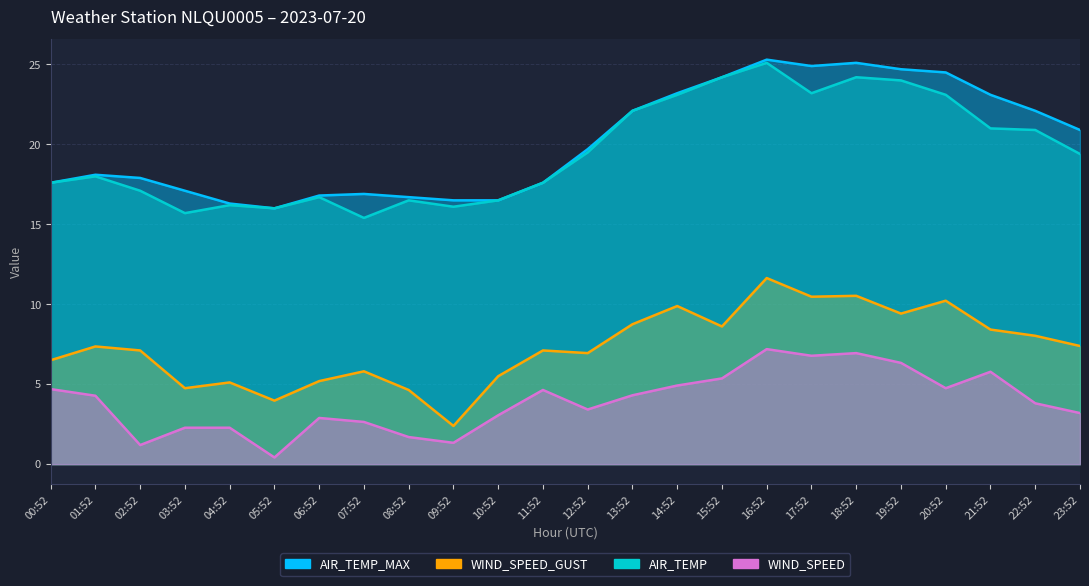

True or false: WIND_SPEED_GUST has more than 2 interior local peaks.

True